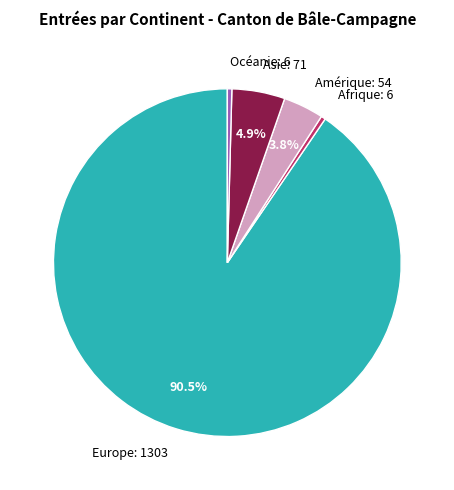

Is Europe the majority of the pie?

Yes